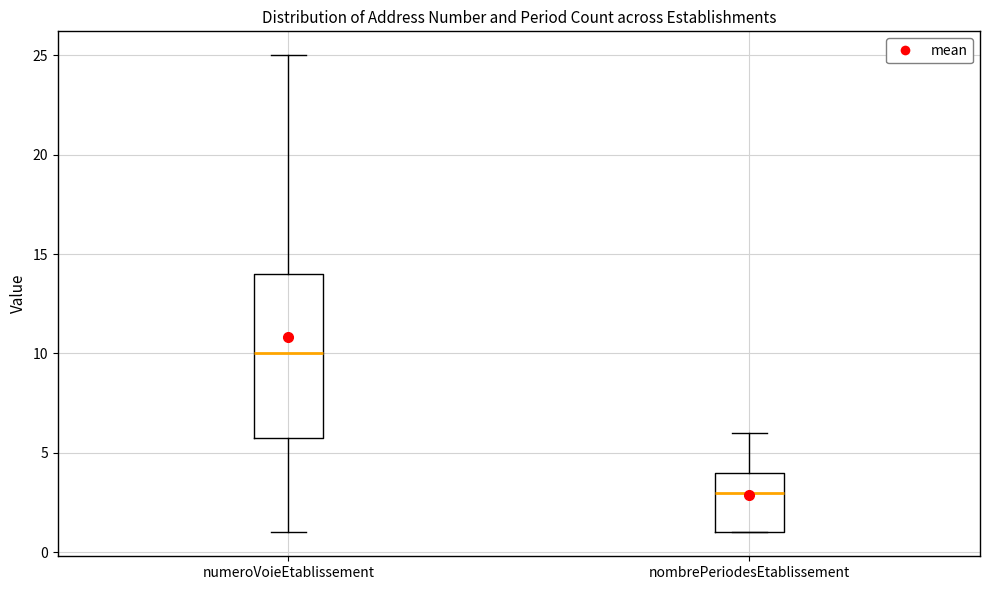

Comparing the boxes themselves (not the whiskers), which one is the tallest?

numeroVoieEtablissement